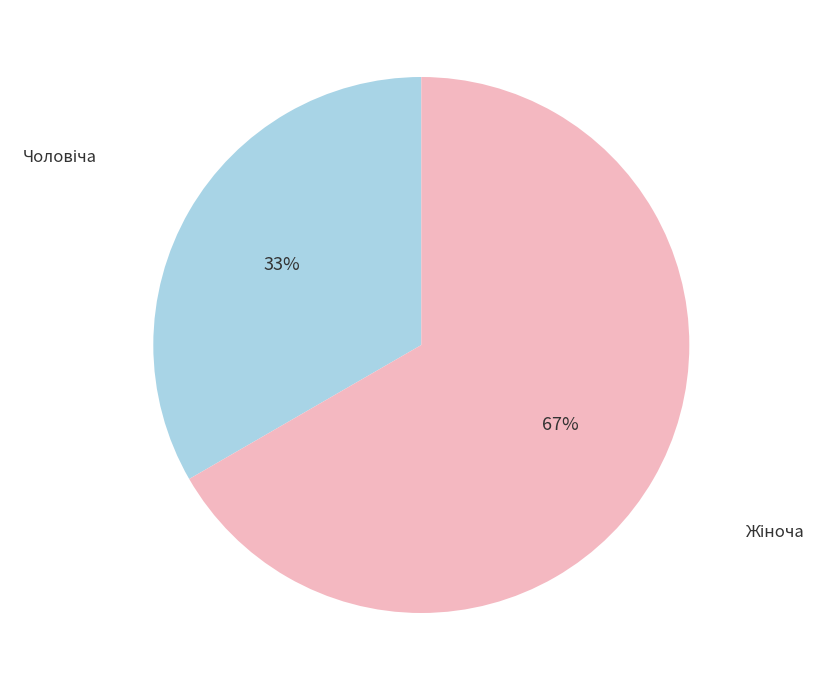

Is there a majority slice in this chart?

Yes